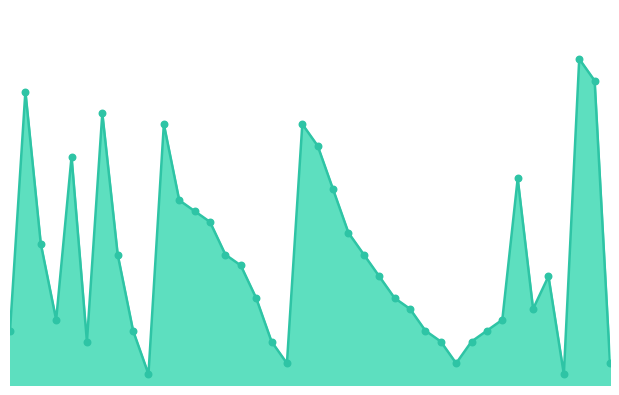

Is this an area chart (filled region under the line)?

Yes